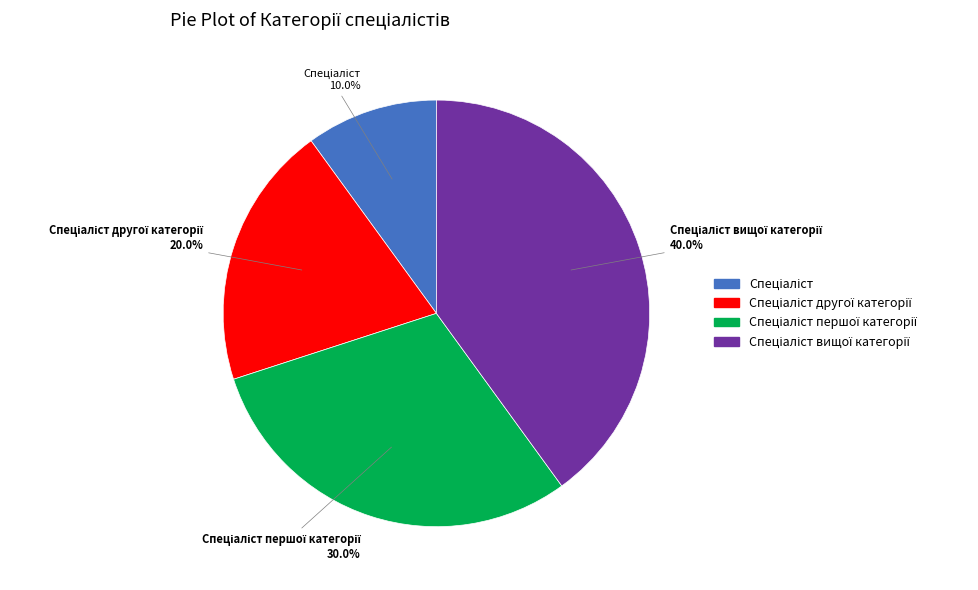

Count the number of slices in the pie.

4